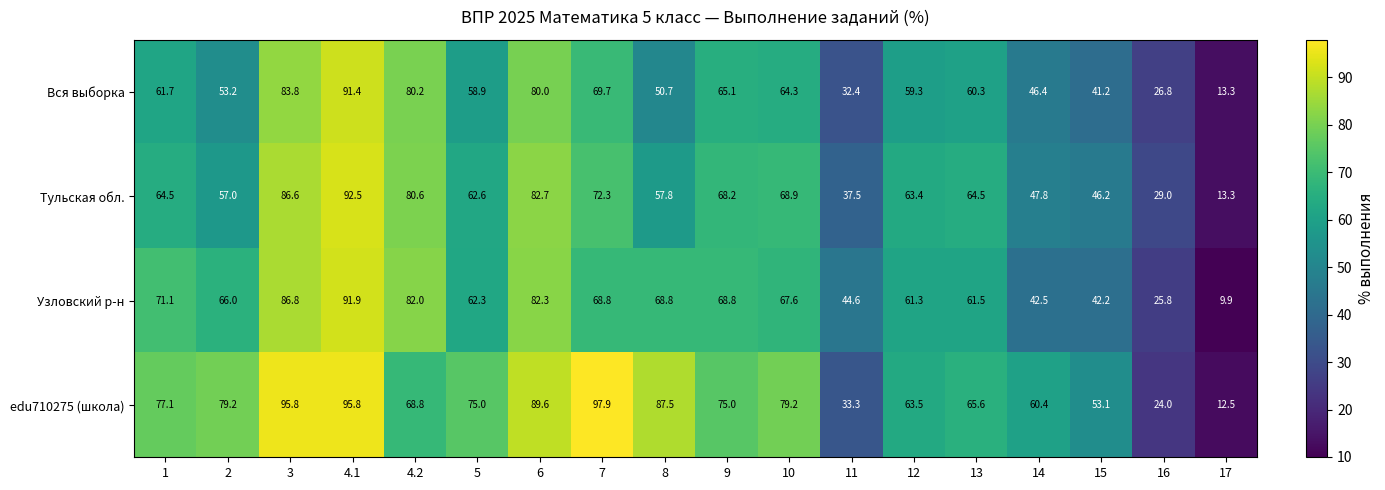

Count the number of categories in the chart.

18